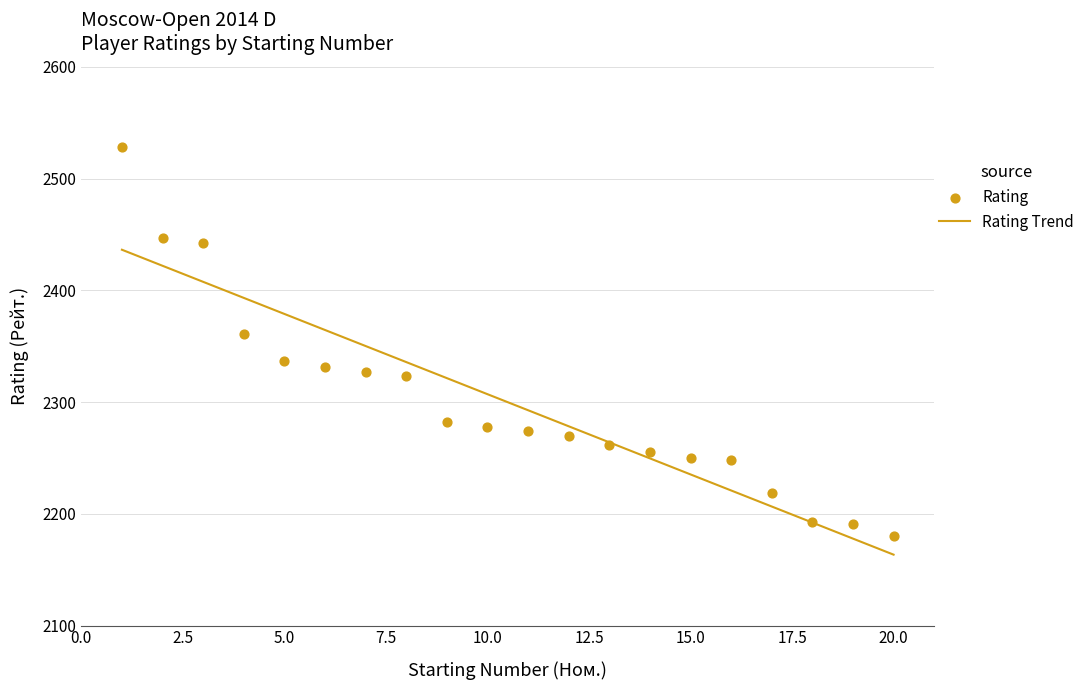

Approximately how many times larger is the value at 17 compared to 2?

0.9